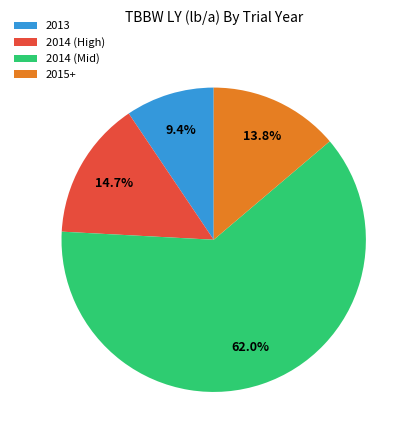

Which slice is the largest?

2014 (Mid)